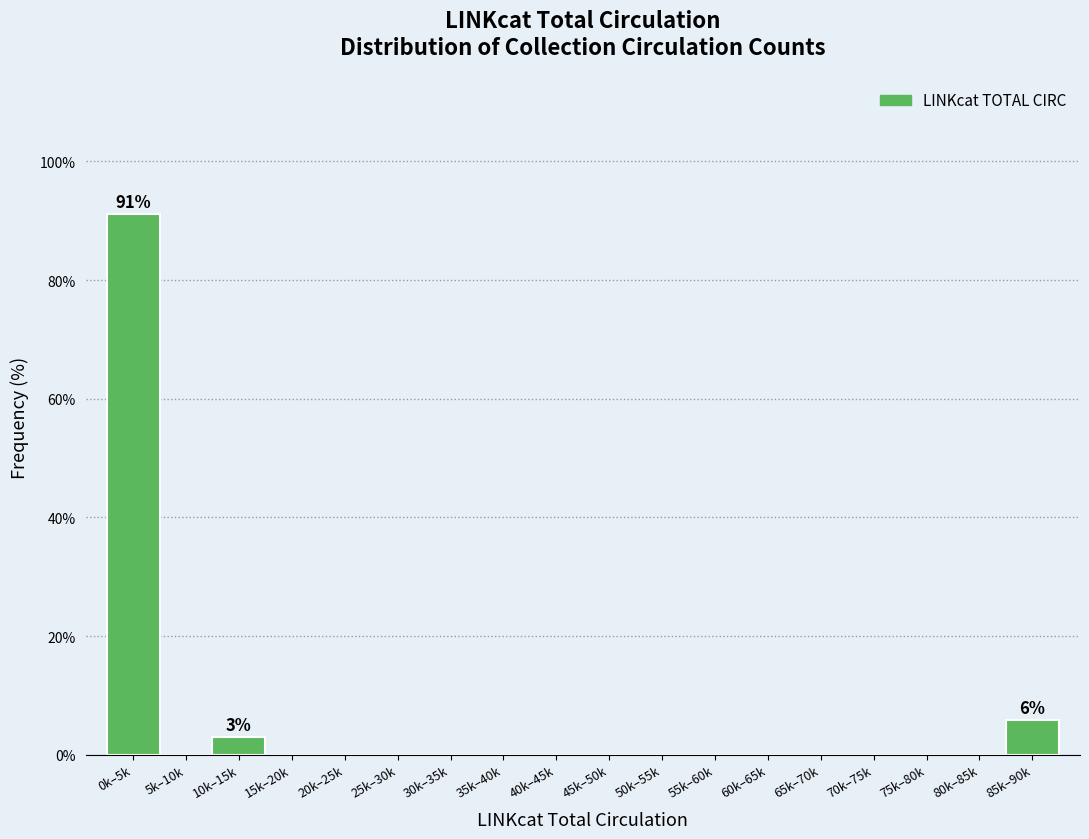

Reading left to right, transcribe all the data shown in this chart.

0k–5k=91.2	5k–10k=0.0	10k–15k=2.9	15k–20k=0.0	20k–25k=0.0	25k–30k=0.0	30k–35k=0.0	35k–40k=0.0	40k–45k=0.0	45k–50k=0.0	50k–55k=0.0	55k–60k=0.0	60k–65k=0.0	65k–70k=0.0	70k–75k=0.0	75k–80k=0.0	80k–85k=0.0	85k–90k=5.9